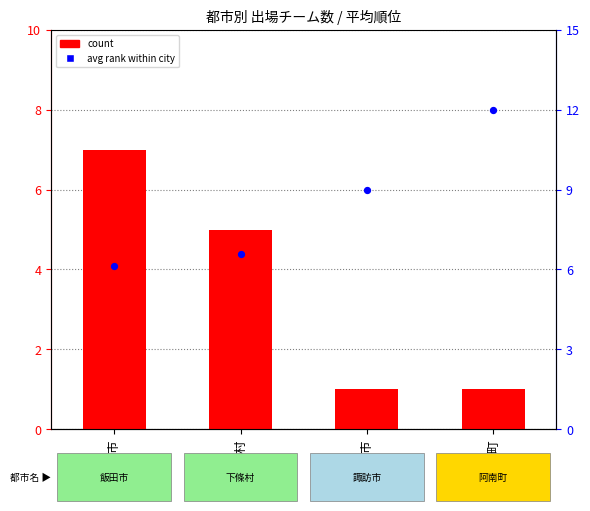

Which series has the largest Y range (max minus min)?

count